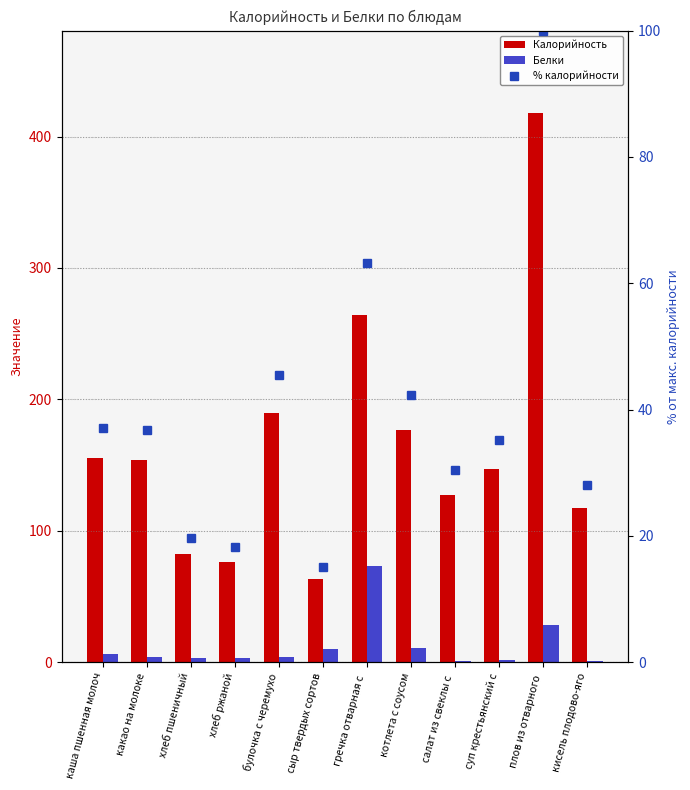

Which series has the largest range (max minus min)?

Калорийность